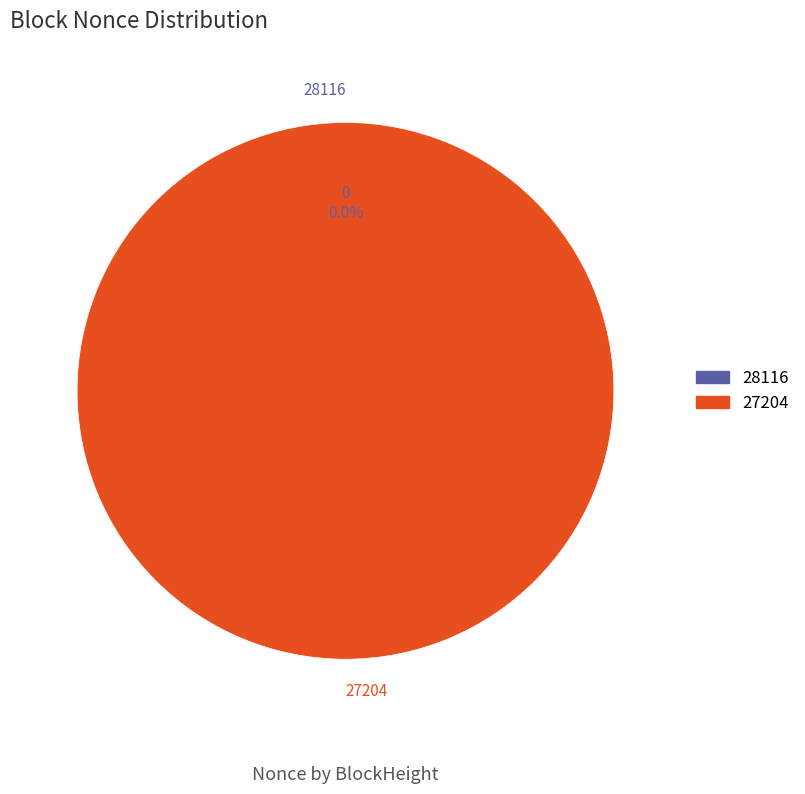

To the nearest percent, what is the combined percentage of 28116 and 27204?

100%